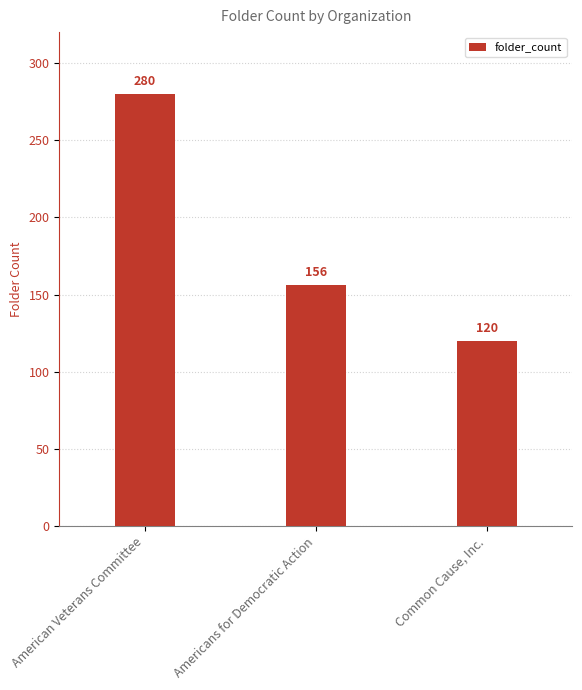

What is the average value?

185